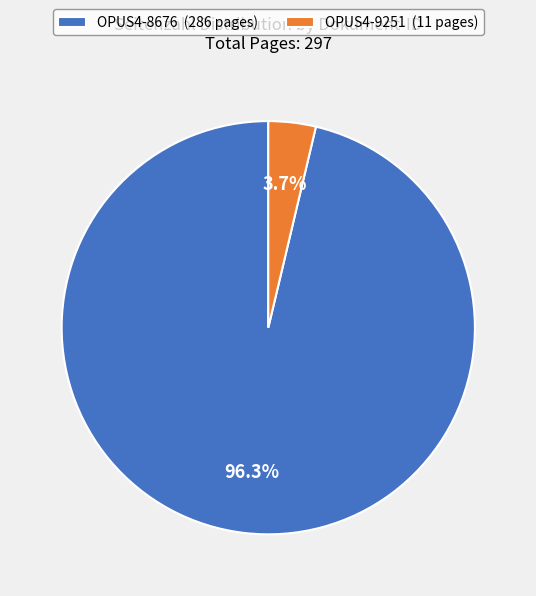

To the nearest percent, what portion does OPUS4-9251 represent?

4%